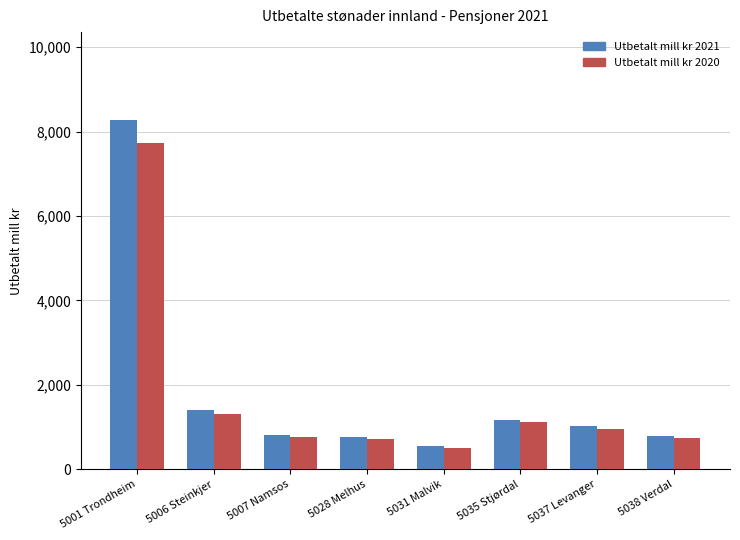

What position from the right is 5037 Levanger?

2